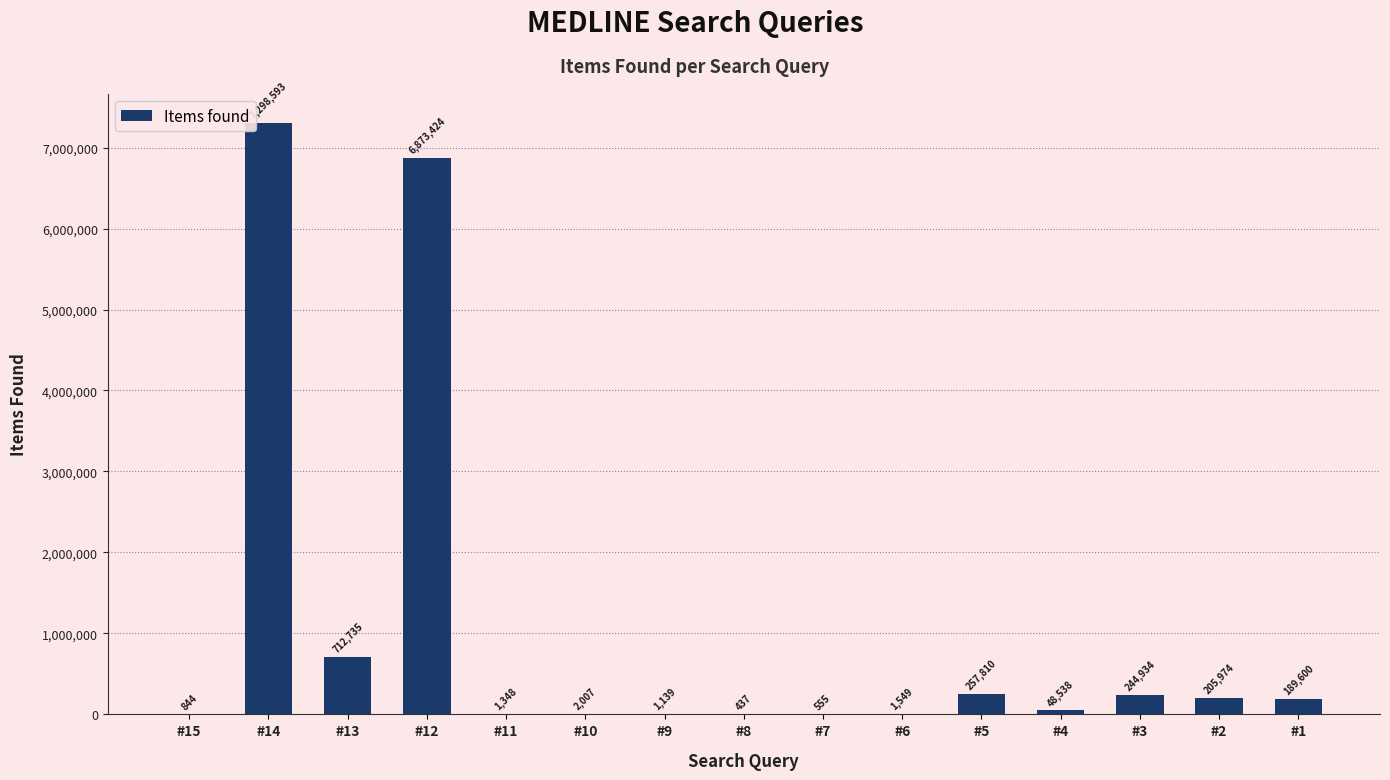

Which has a higher value, #12 or #3?

#12